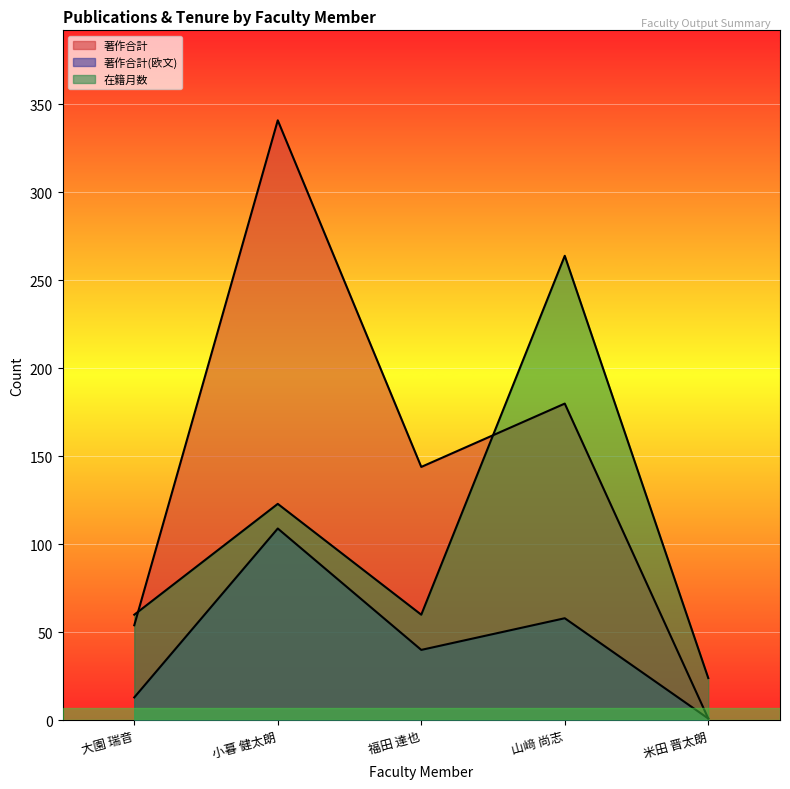

True or false: 著作合計(欧文) and 著作合計 intersect in this chart.

False